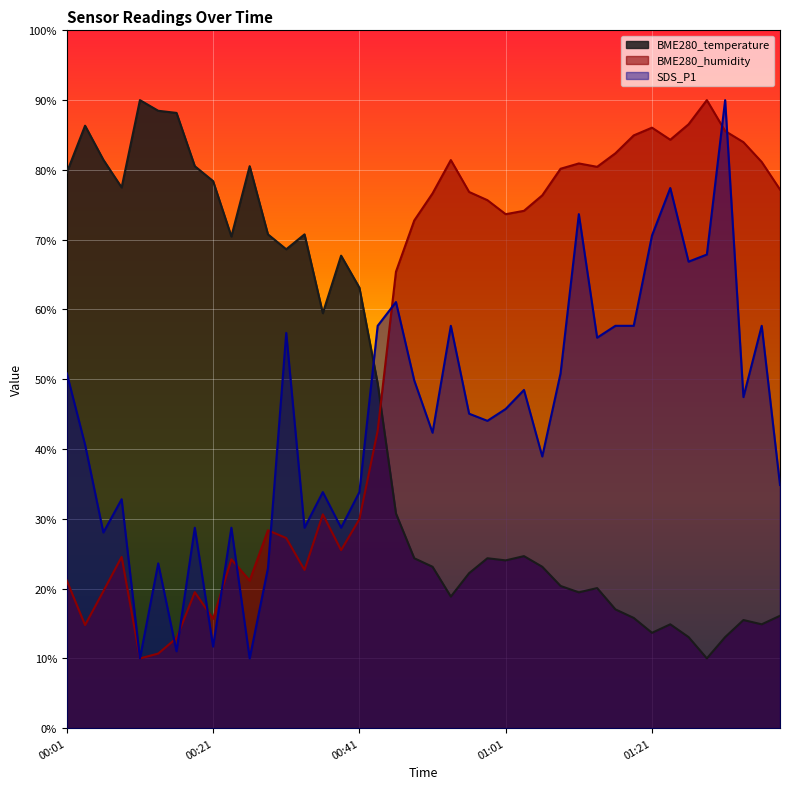

Reading left to right, extract all data points from this chart.

BME280_temperature: 79.6	86.3	81.5	77.5	90.0	88.5	88.2	80.5	78.4	70.5	80.5	70.8	68.6	70.8	59.5	67.7	63.1	49.4	30.8	24.4	23.1	18.9	22.2	24.4	24.0	24.7	23.1	20.4	19.5	20.1	17.0	15.8	13.7	14.9	13.1	10.0	13.1	15.5	14.9	16.1
BME280_humidity: 21.2	14.8	19.6	24.5	10.0	10.7	12.9	19.5	15.7	24.2	21.2	28.4	27.2	22.7	30.6	25.5	29.9	42.6	65.4	72.8	76.6	81.4	76.8	75.7	73.7	74.1	76.4	80.2	80.9	80.4	82.4	84.9	86.1	84.3	86.5	90.0	85.6	84.0	81.1	77.2
SDS_P1: 50.9	40.6	28.0	32.8	10.0	23.6	11.0	28.7	11.7	28.7	10.0	22.9	56.6	28.7	33.8	28.7	33.8	57.7	61.1	49.8	42.3	57.7	45.1	44.0	45.7	48.5	38.9	50.9	73.7	56.0	57.7	57.7	70.6	77.4	66.9	67.9	90.0	47.4	57.7	34.9